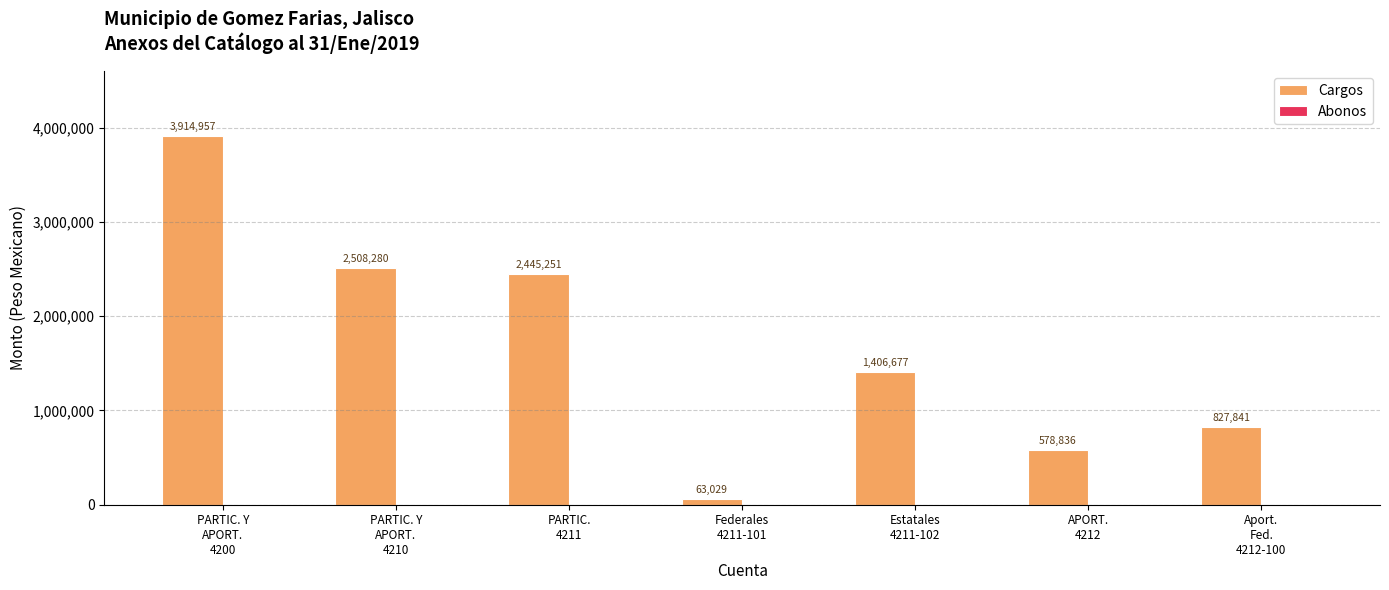

What is the difference between the maximum and minimum values?

3851928.0